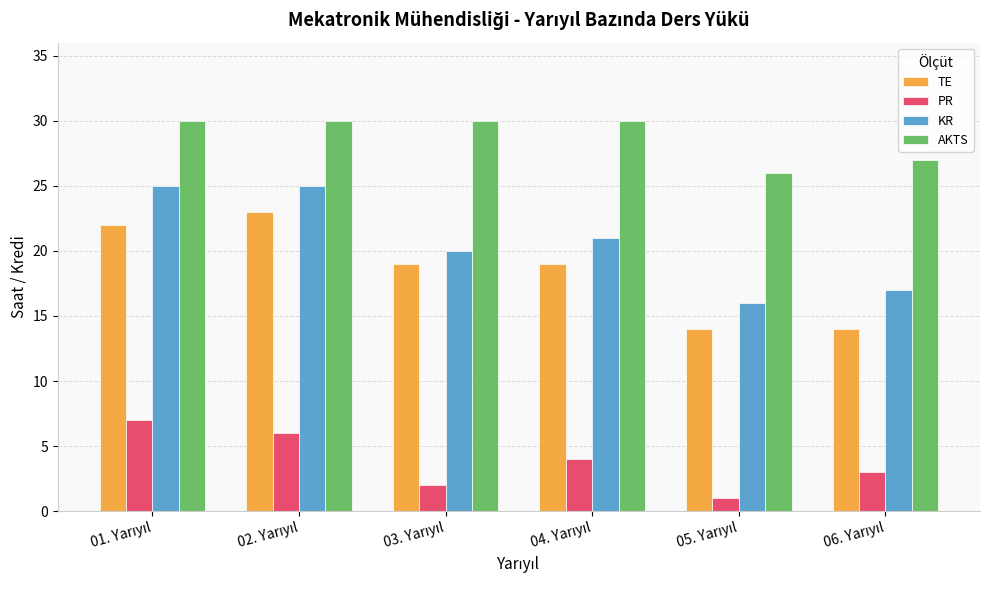

Count the number of data series in this chart.

4